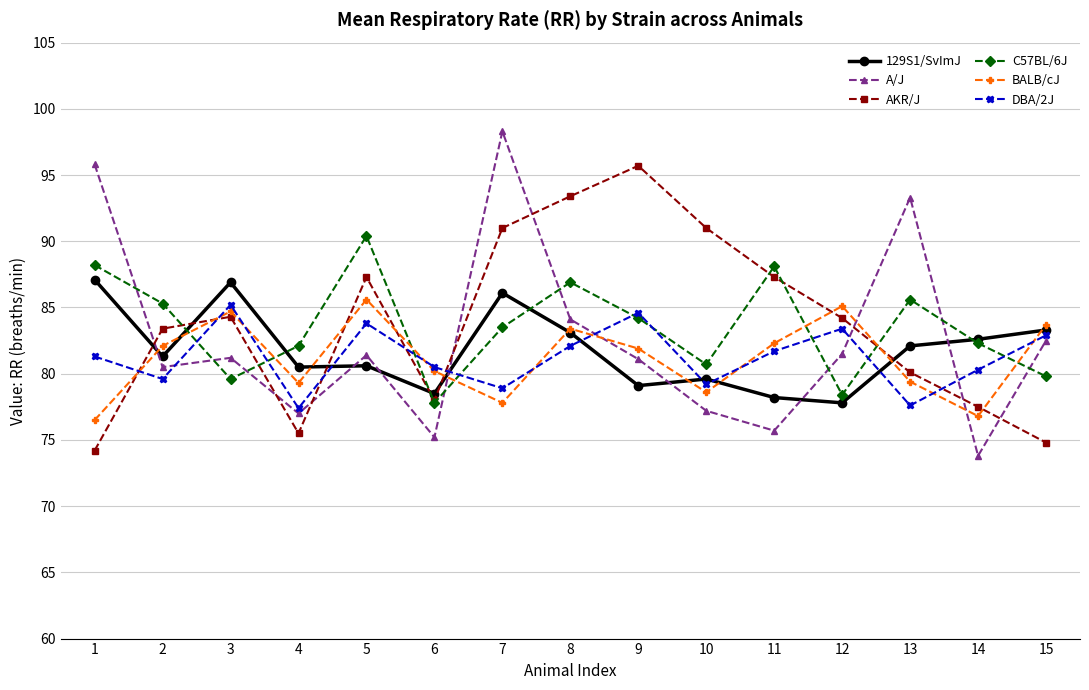

Is it true that BALB/cJ equals 80.2 at 6?

True